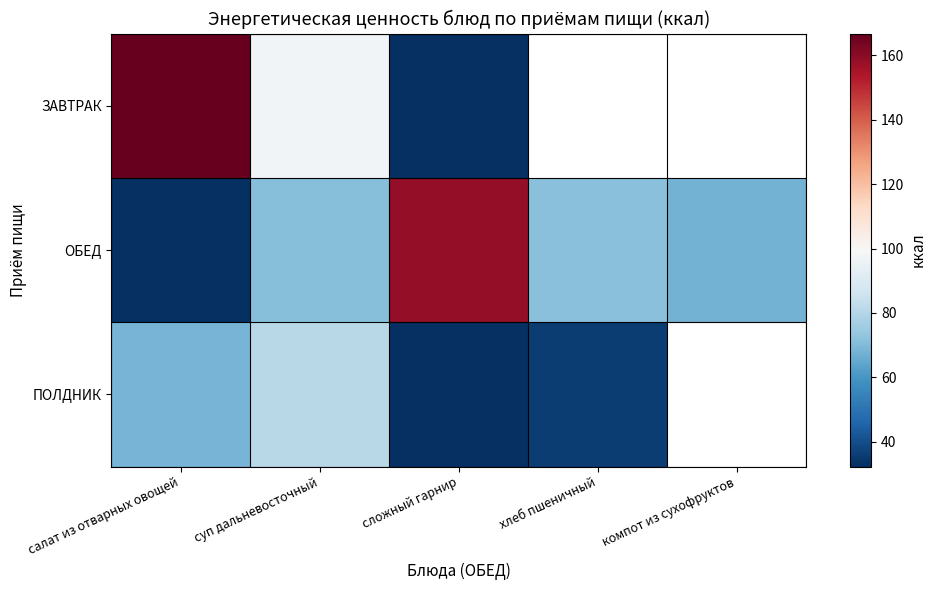

Which series has the widest spread of values?

ЗАВТРАК